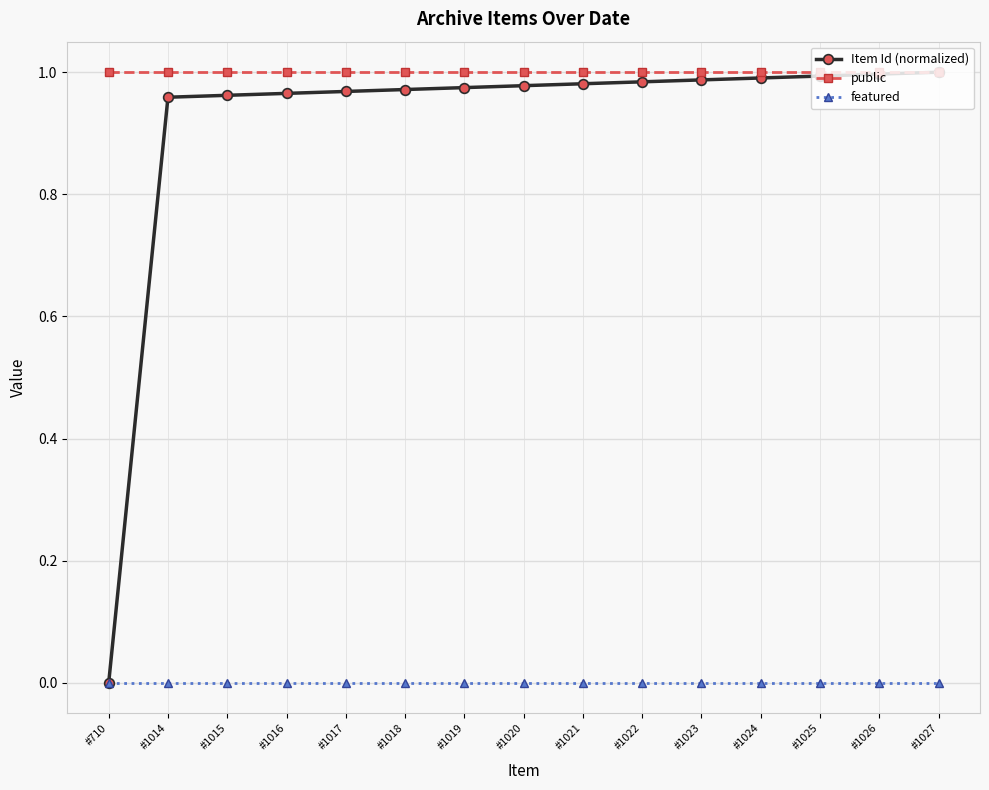

True or false: public and featured cross at least once.

False